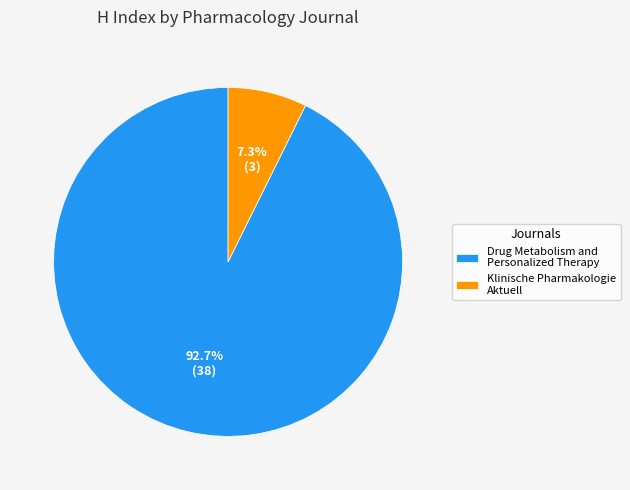

Rank the categories by value from lowest to highest.

Klinische Pharmakologie Aktuell, Drug Metabolism and Personalized Therapy